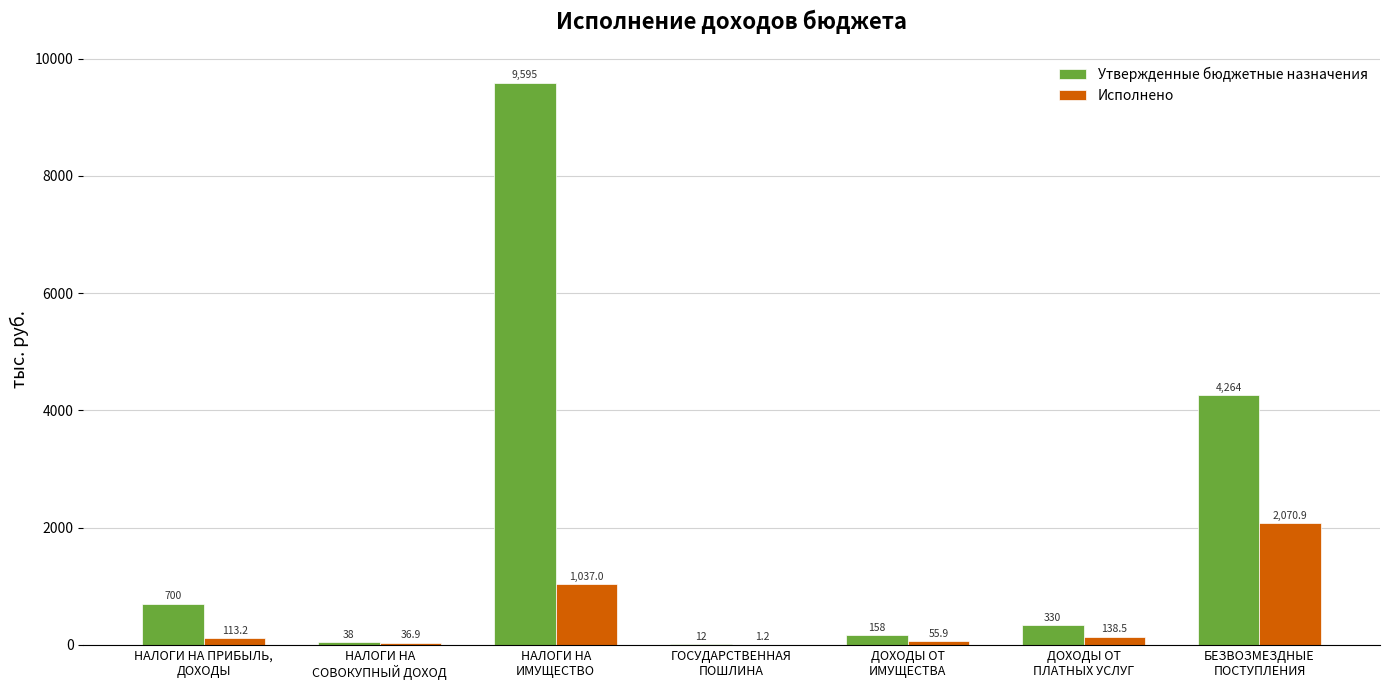

Are the bars horizontal?

No